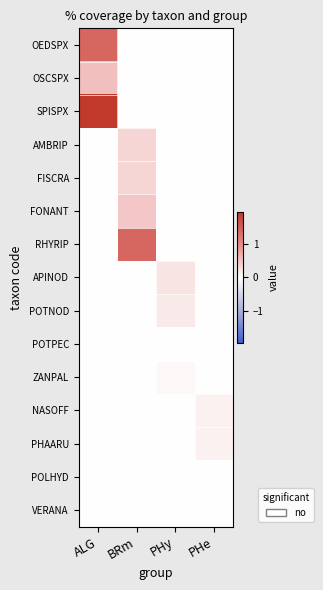

Which series has the widest spread of values?

SPISPX